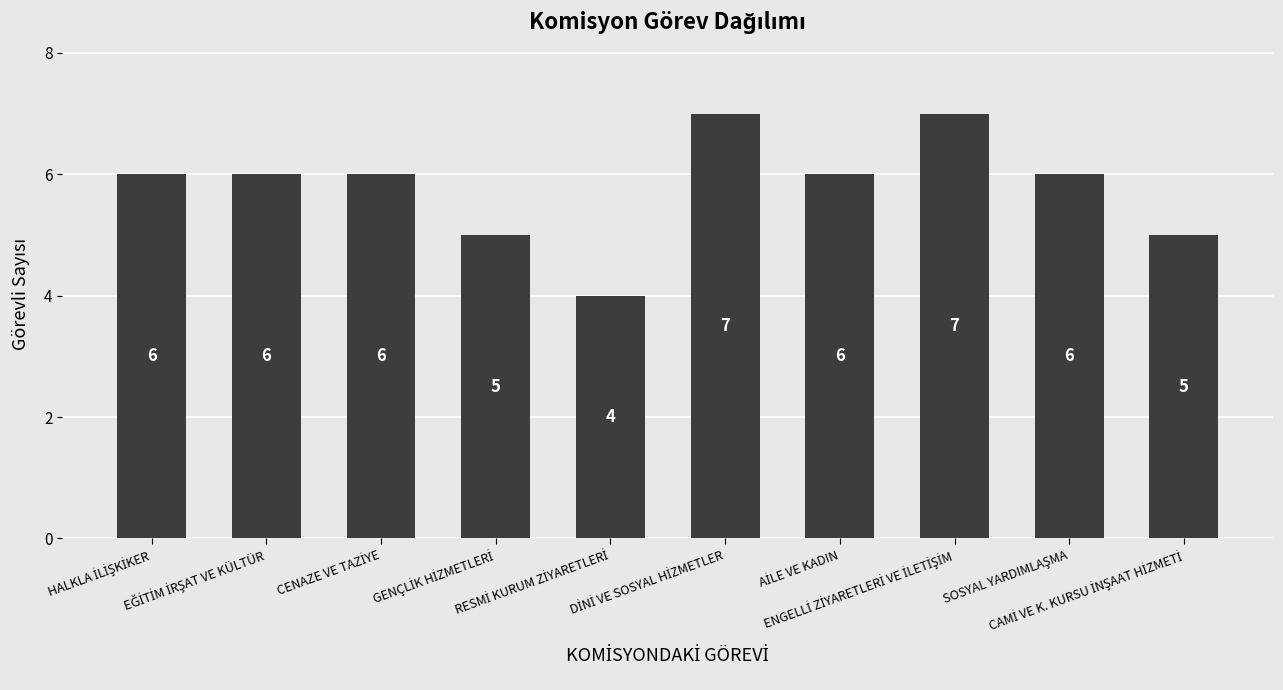

How many values are between 5 and 6?

7